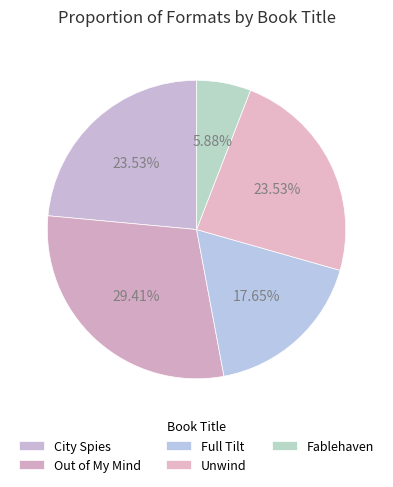

How many segments does this pie chart have?

5